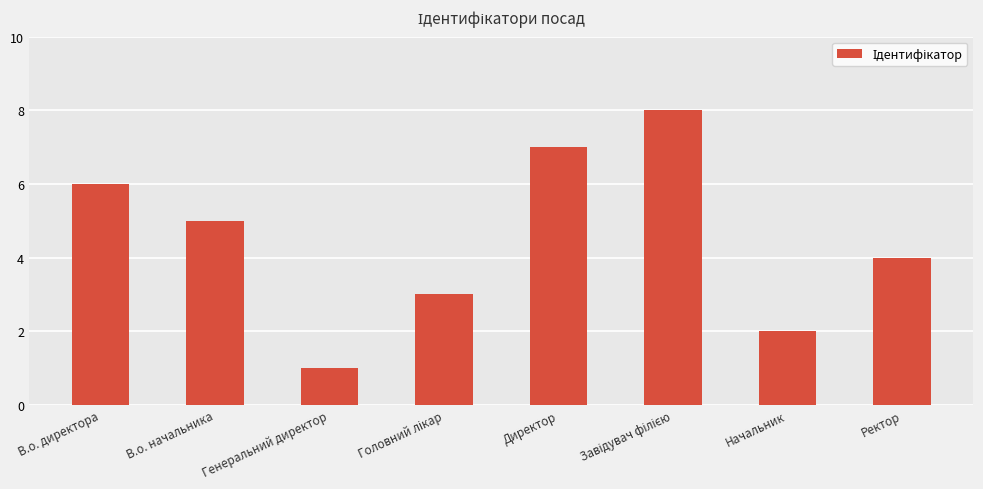

What is the ratio of the value at Директор to the value at Начальник?

3.5